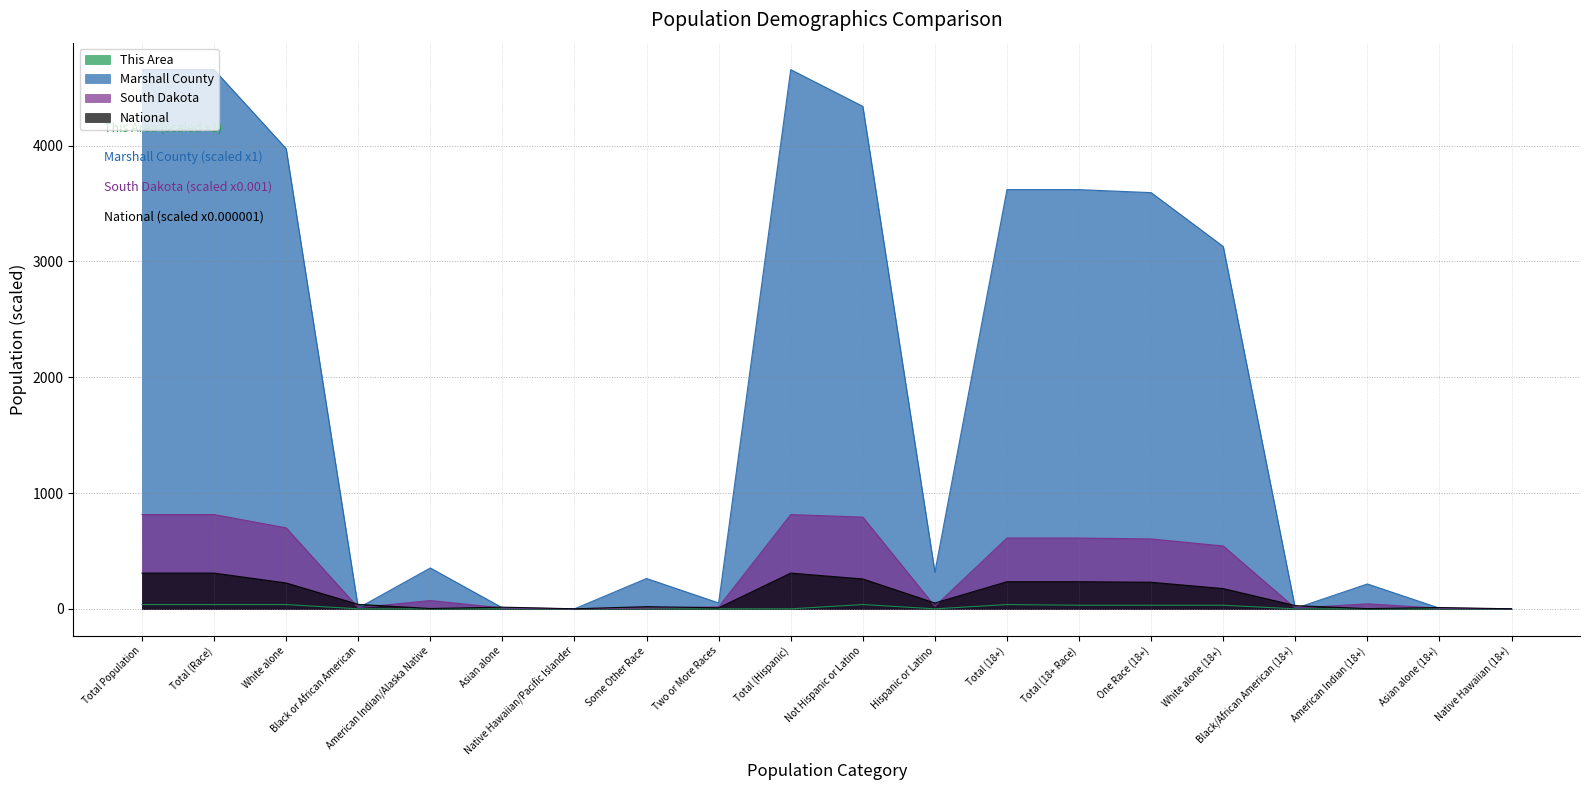

How many distinct data groups are displayed?

4